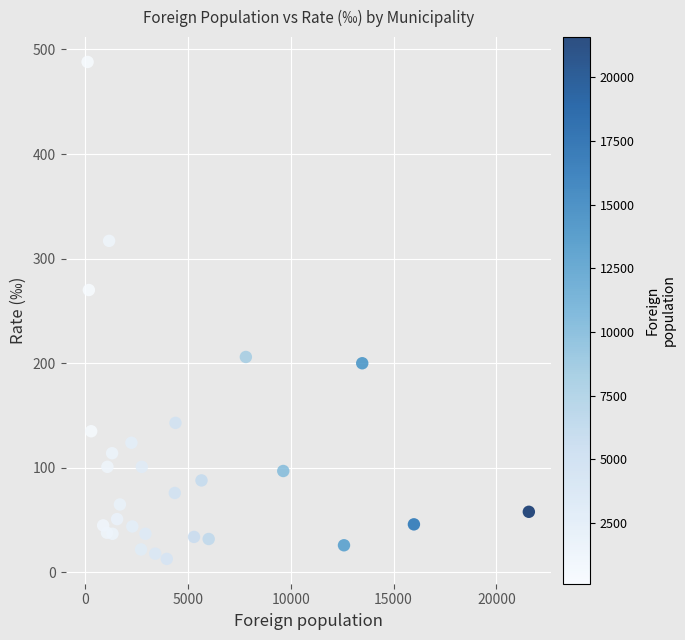

What Y value in the scatter plot is closest to 250?

270